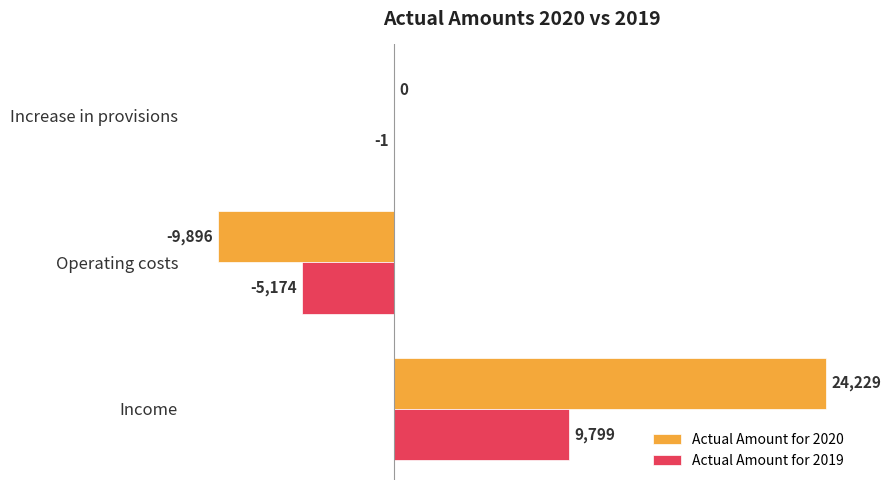

The Actual Amount for 2019 series shows -2111 at Operating costs. True or false?

False